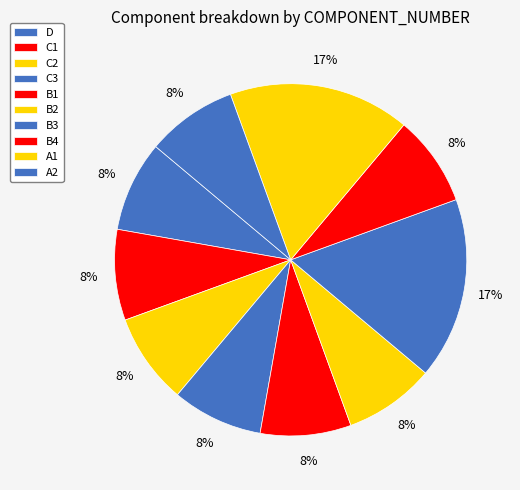

Which category has the biggest portion of the pie?

B3